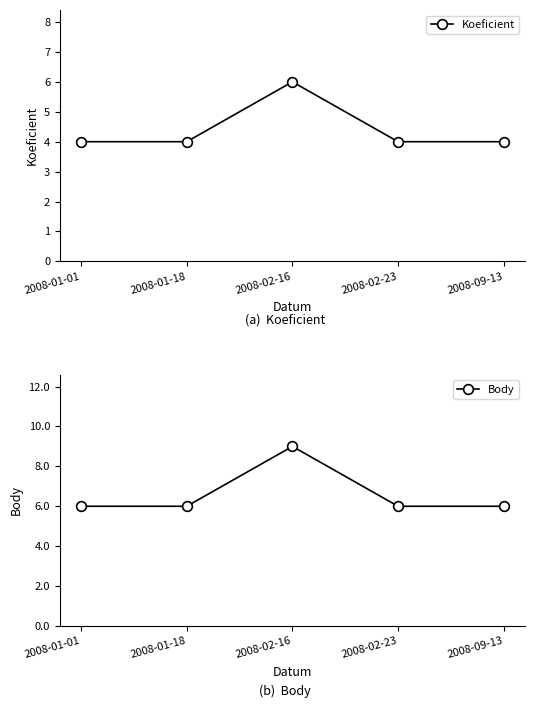

Which series changed the most between 2008-01-18 and 2008-02-16?

Body